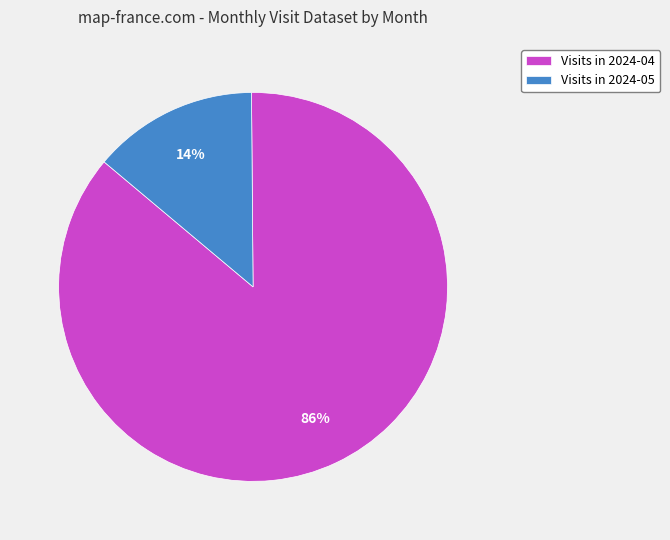

What percentage is the Visits in 2024-04 slice, to the nearest percent?

86%